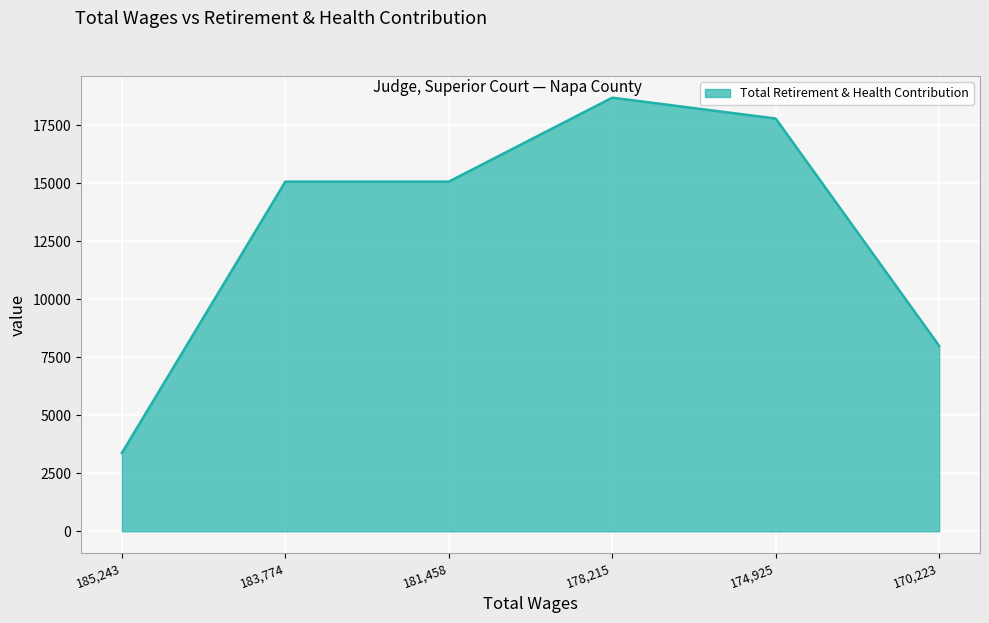

How many series are shown in this chart?

1